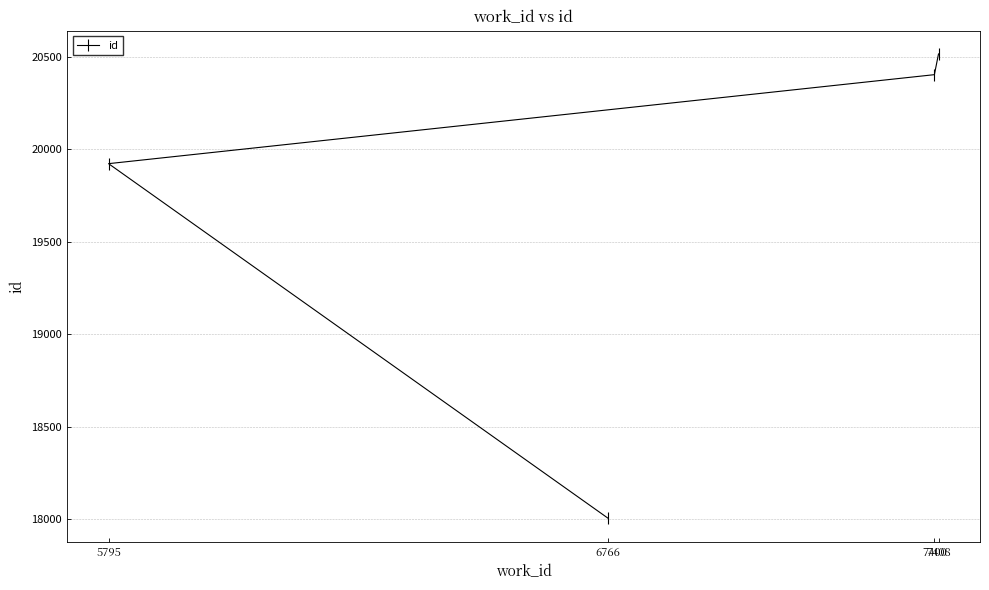

Does the chart have visible grid lines?

Yes